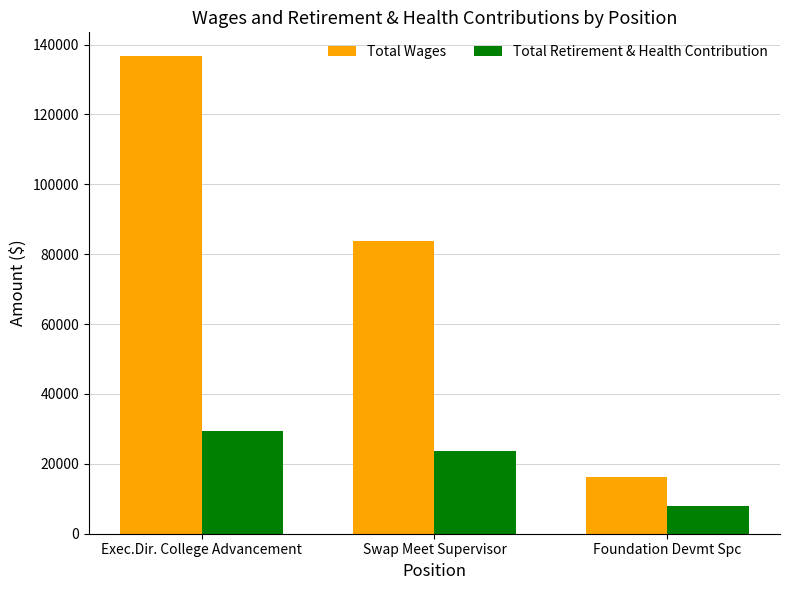

Which series has the largest total across all categories?

Total Wages